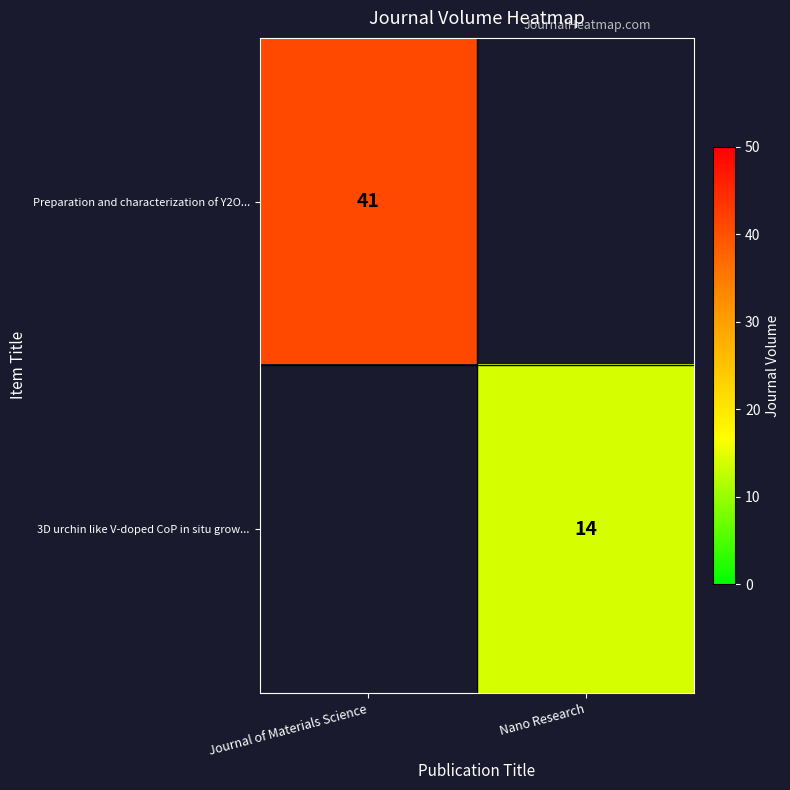

What is the maximum value shown in the chart?

41.0